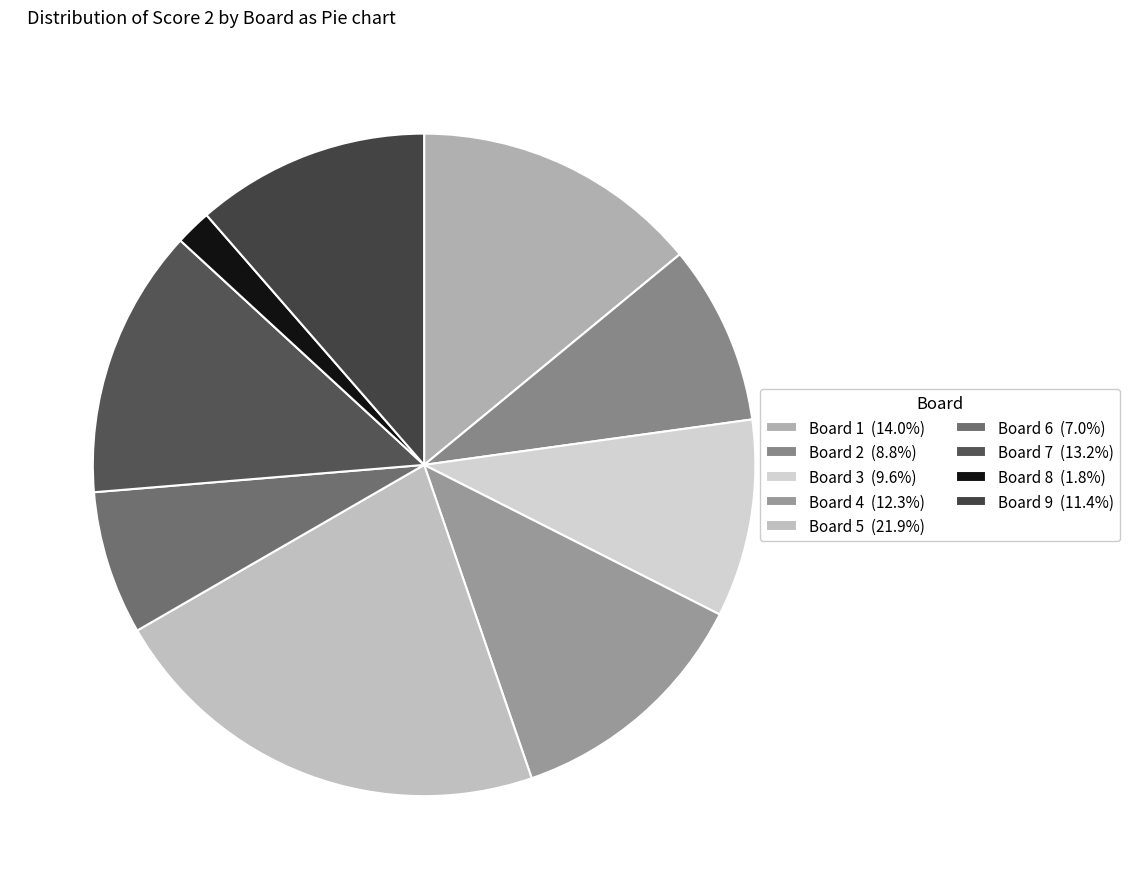

How many slices are in this pie chart?

9